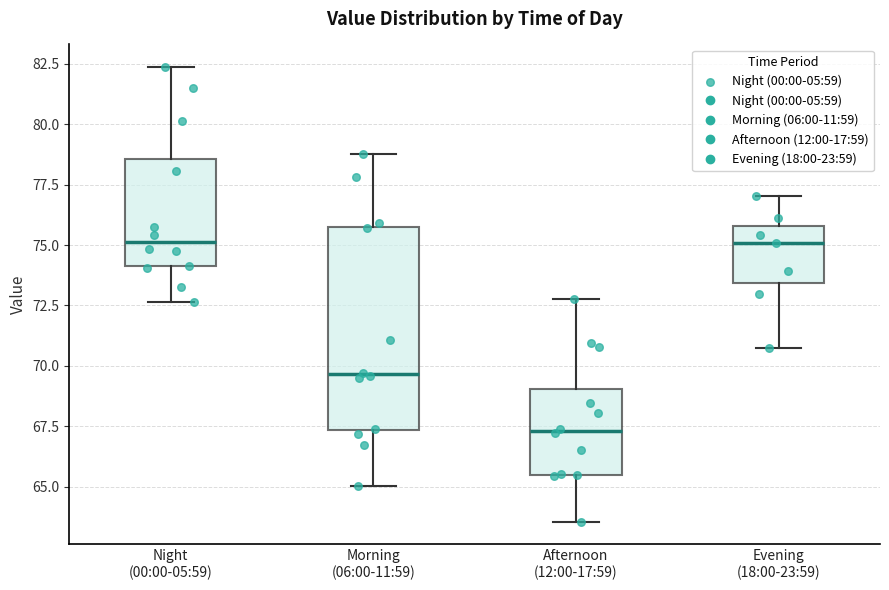

Where is the lower edge of the box for Night (00:00-05:59) on the y-axis? The values are not printed on the chart, so give them approximately, as read against the axis.

74.0